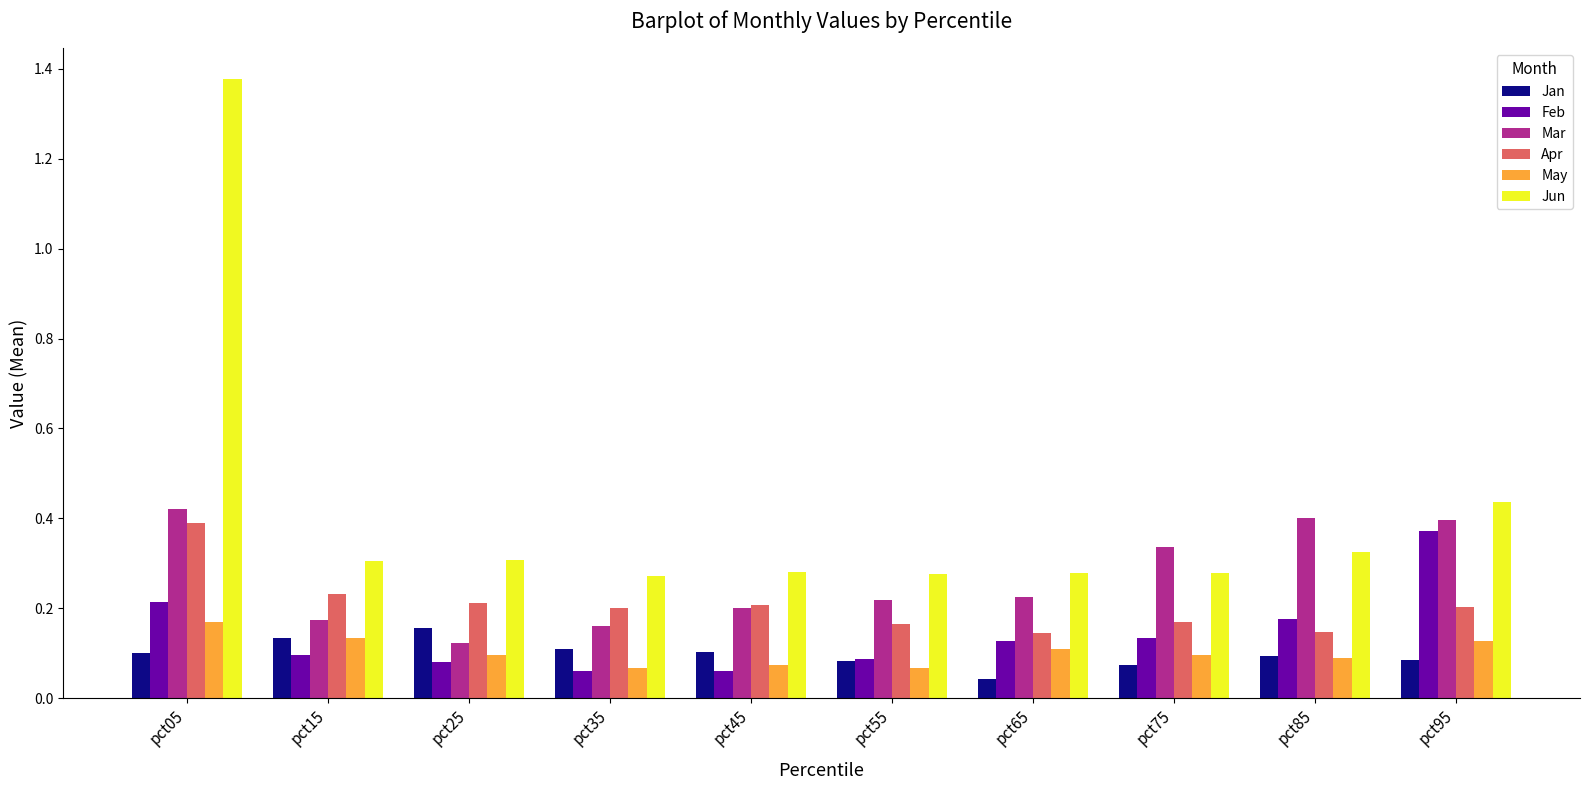

Which category has the highest value in the Apr series?

pct05